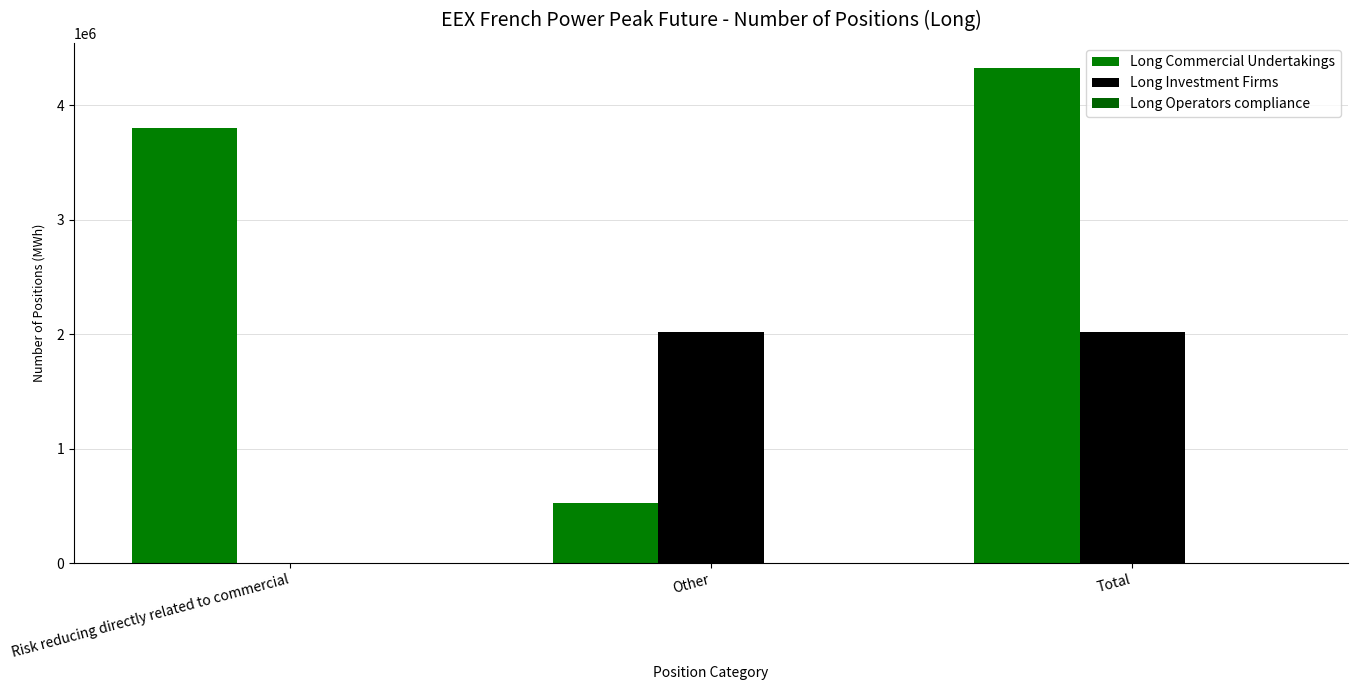

How many positive values does the Long Investment Firms series have?

2